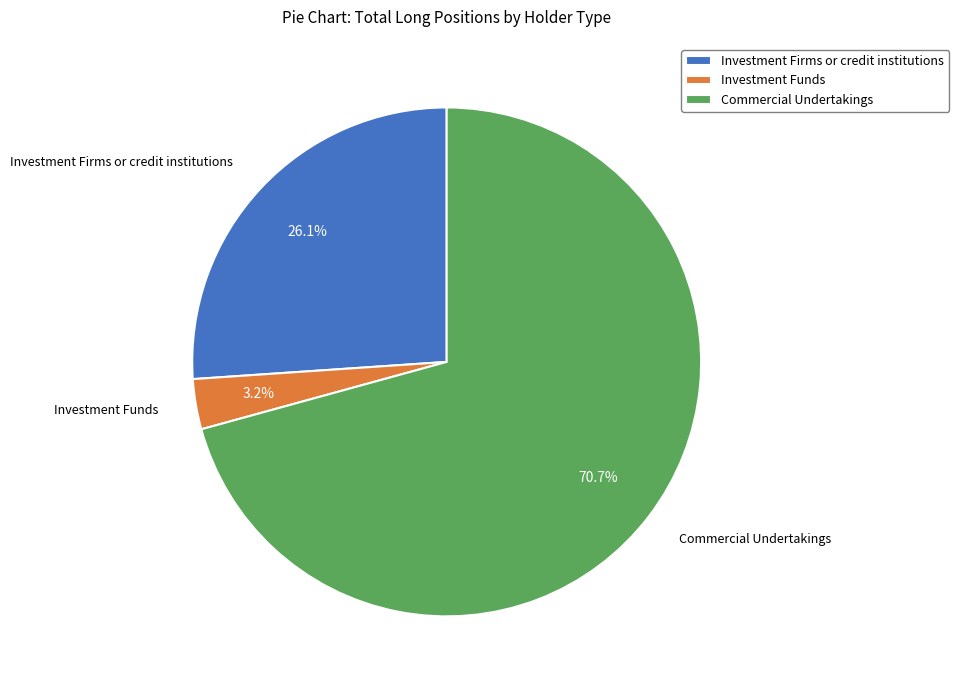

What is the ratio of the value at Commercial Undertakings to the value at Investment Firms or credit institutions?

2.7